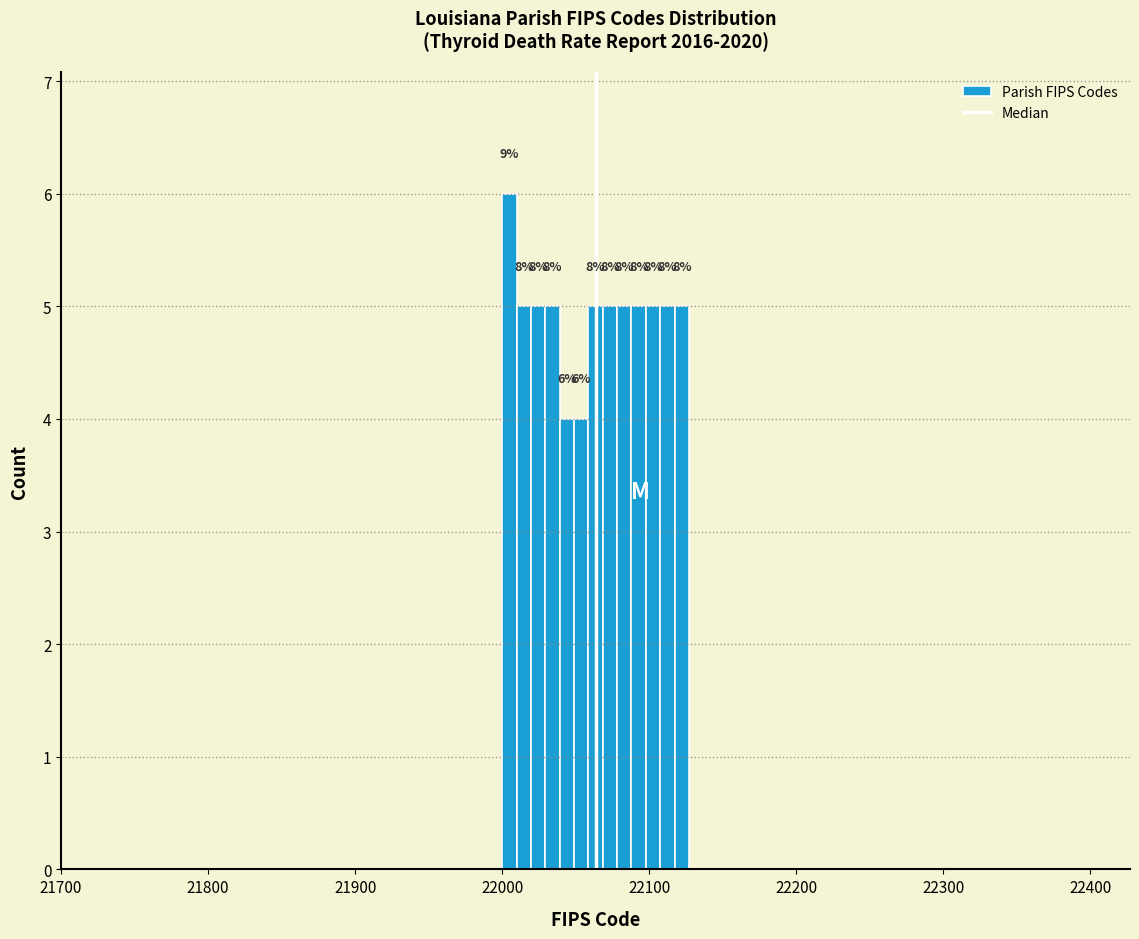

Read against the x-axis, roughly where is the centre of the tallest bar?

22000